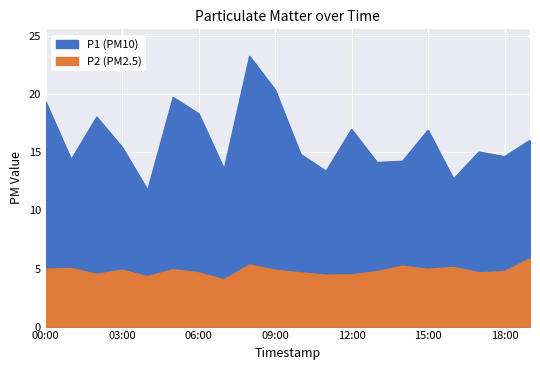

How many categories are shown in the chart?

20